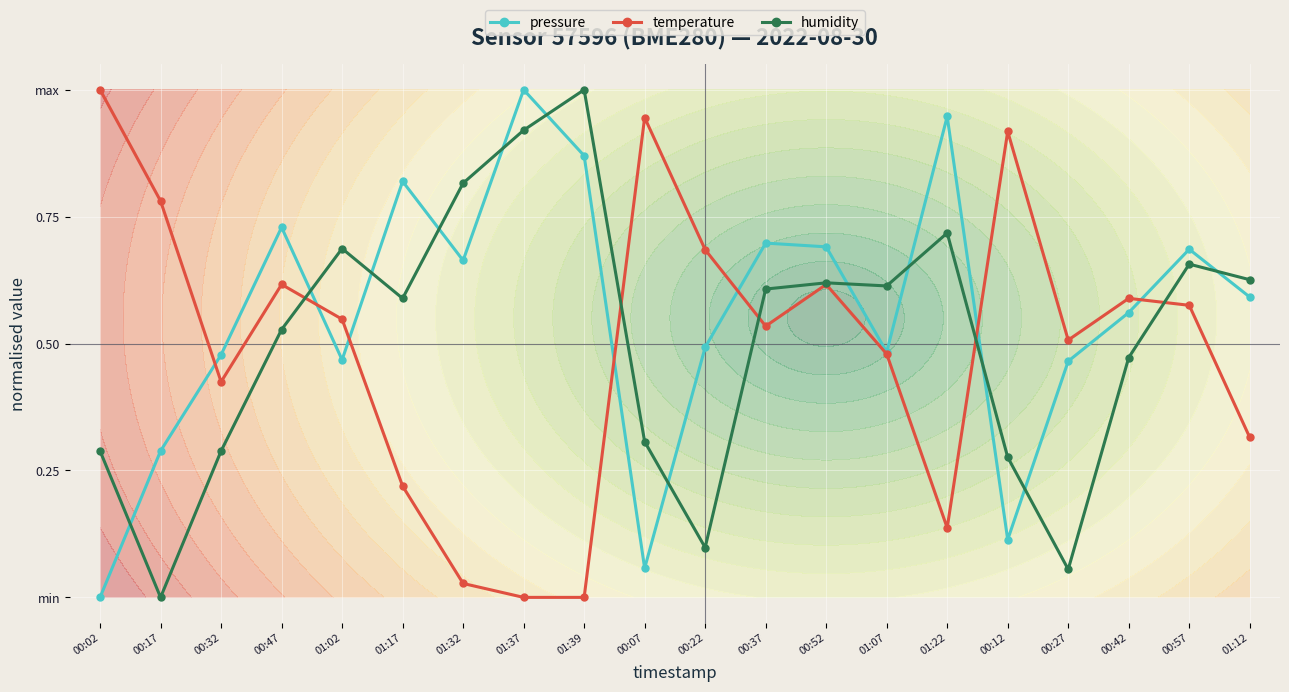

Reading right to left, extract all data points from this chart.

pressure: 01:12=0.6	00:57=0.7	00:42=0.6	00:27=0.5	00:12=0.1	01:22=0.9	01:07=0.5	00:52=0.7	00:37=0.7	00:22=0.5	00:07=0.1	01:39=0.9	01:37=1.0	01:32=0.7	01:17=0.8	01:02=0.5	00:47=0.7	00:32=0.5	00:17=0.3	00:02=0.0
temperature: 01:12=0.3	00:57=0.6	00:42=0.6	00:27=0.5	00:12=0.9	01:22=0.1	01:07=0.5	00:52=0.6	00:37=0.5	00:22=0.7	00:07=0.9	01:39=0.0	01:37=0.0	01:32=0.0	01:17=0.2	01:02=0.5	00:47=0.6	00:32=0.4	00:17=0.8	00:02=1.0
humidity: 01:12=0.6	00:57=0.7	00:42=0.5	00:27=0.1	00:12=0.3	01:22=0.7	01:07=0.6	00:52=0.6	00:37=0.6	00:22=0.1	00:07=0.3	01:39=1.0	01:37=0.9	01:32=0.8	01:17=0.6	01:02=0.7	00:47=0.5	00:32=0.3	00:17=0.0	00:02=0.3